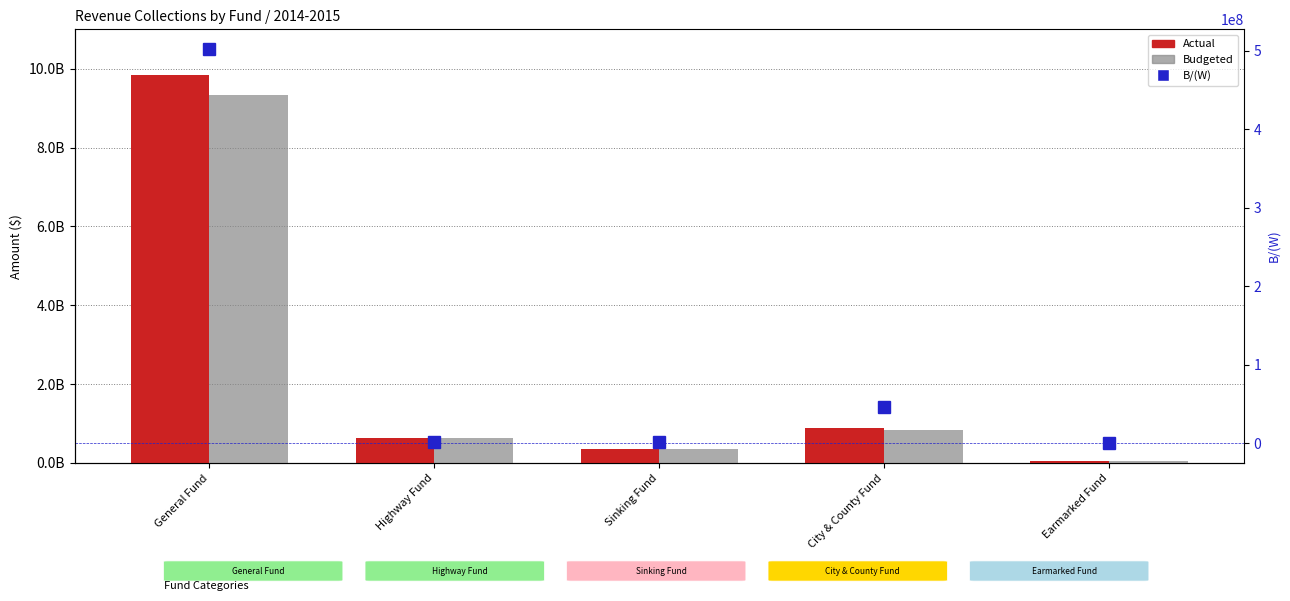

Where is B/(W) nearest to the value 251215500?

City & County Fund